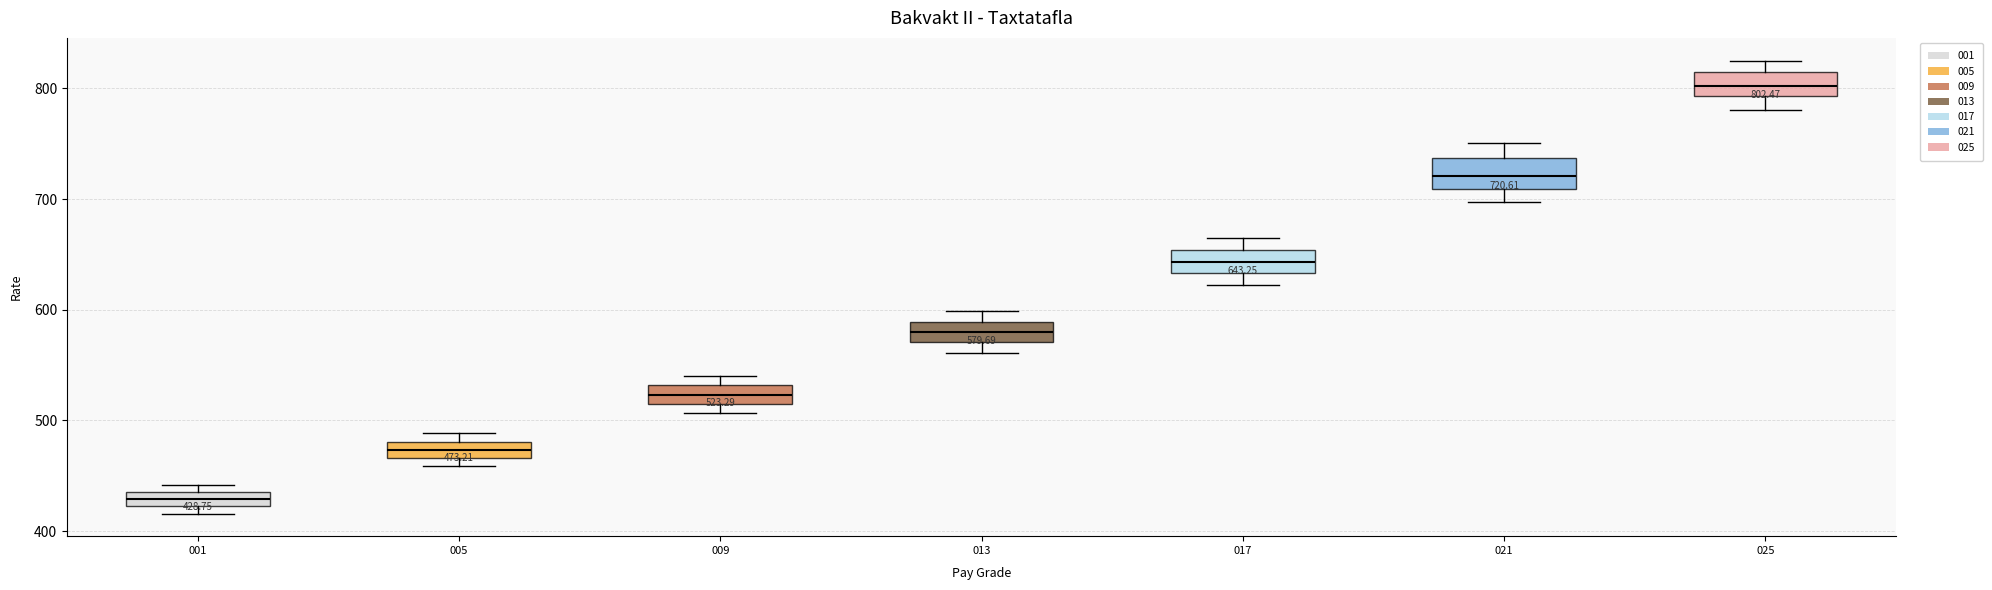

Which box's median line is the lowest?

001